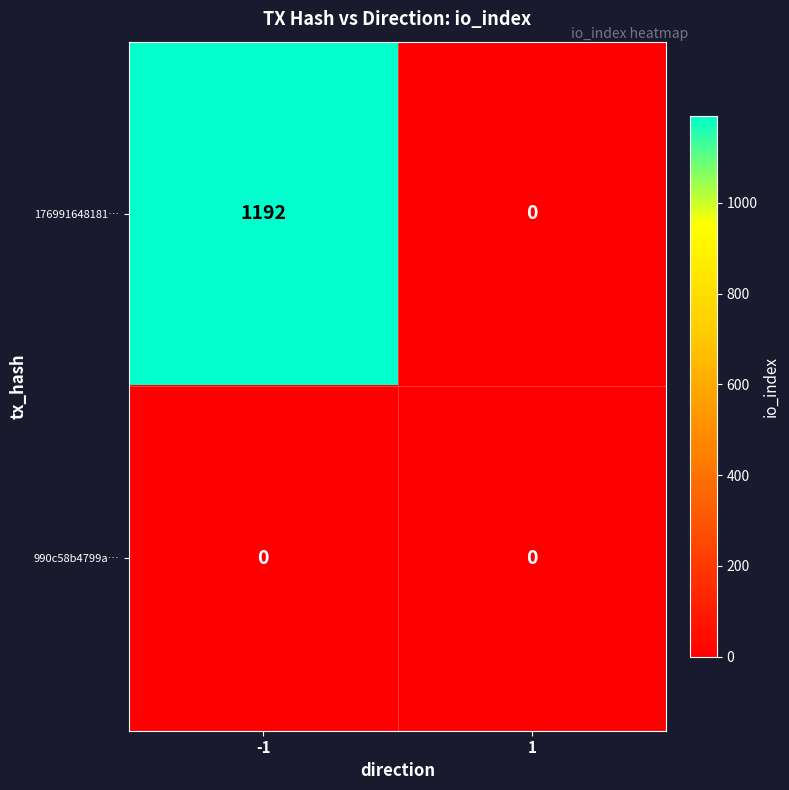

The value of 176991648181… at 1 is 0. True or false?

True